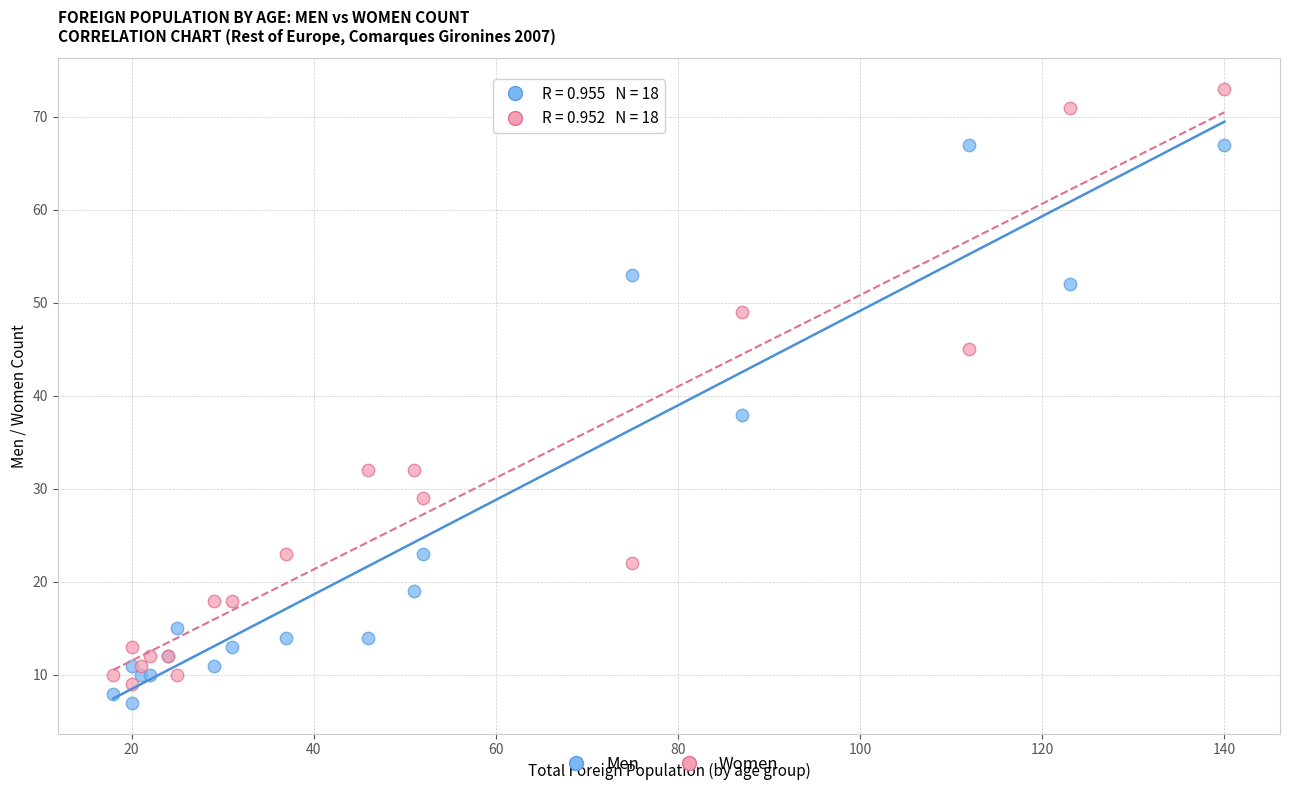

In the Women series, what Y value is closest to 41?

45